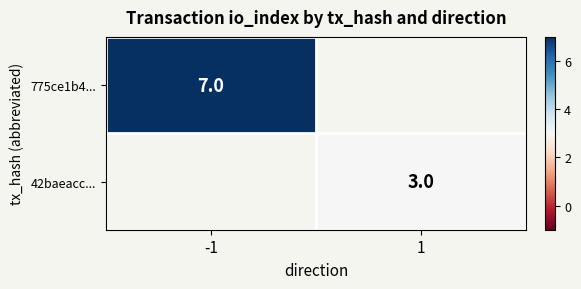

Is it true that 775ce1b4... equals 4 at -1?

False